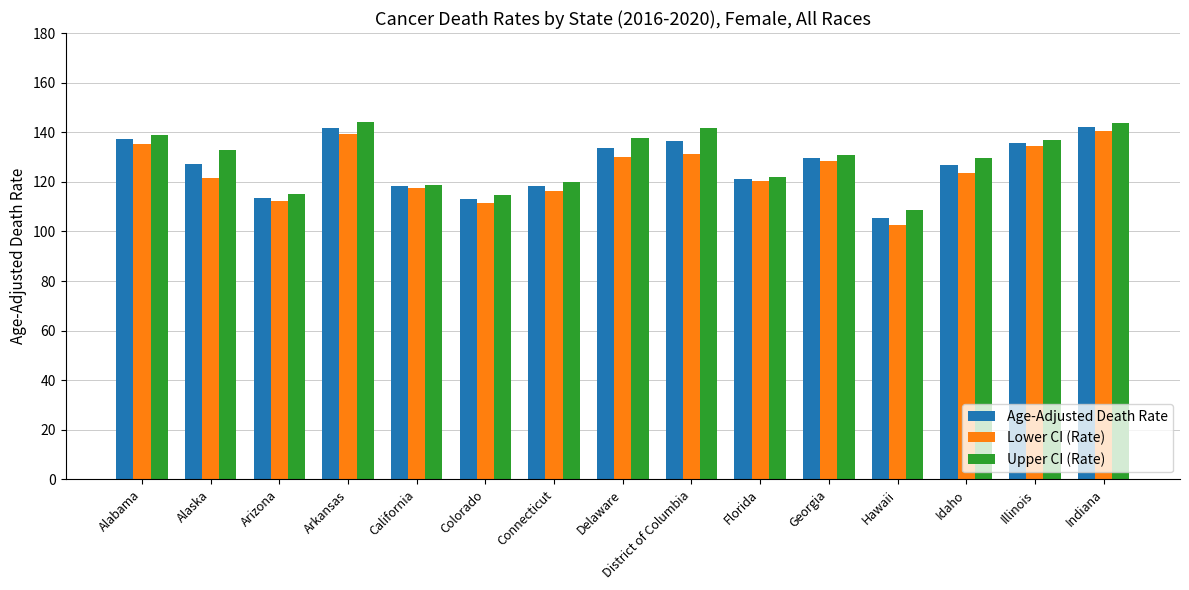

Count the number of data series in this chart.

3